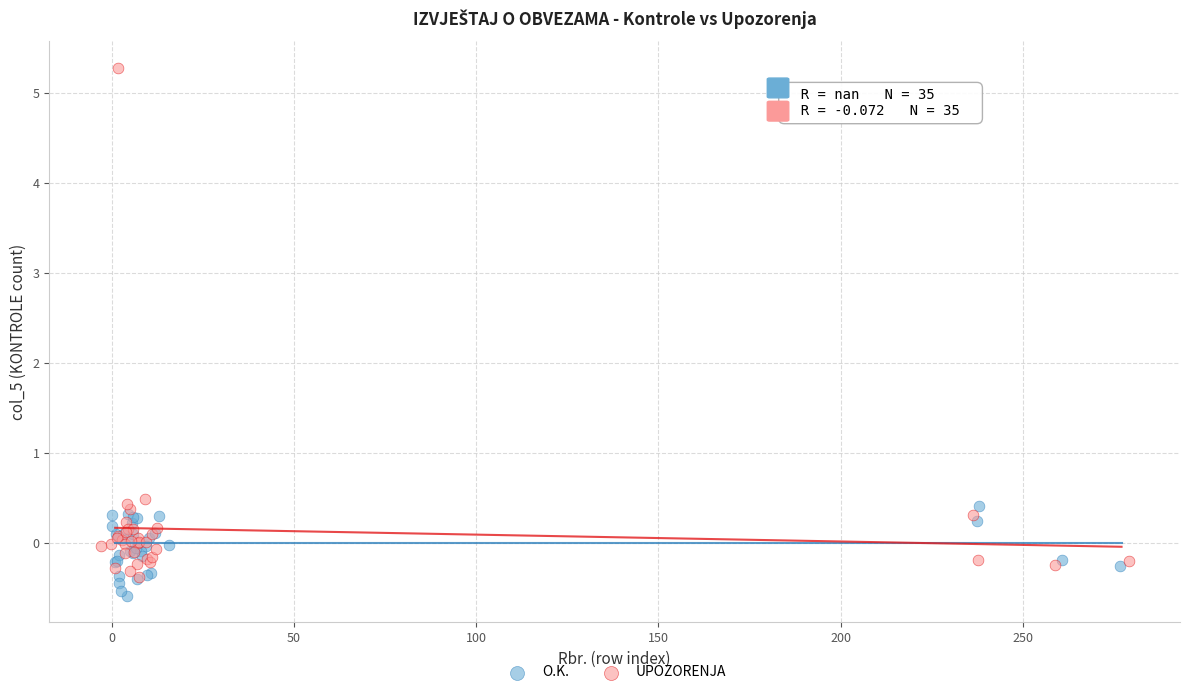

Which series has the widest spread of Y values?

UPOZORENJA